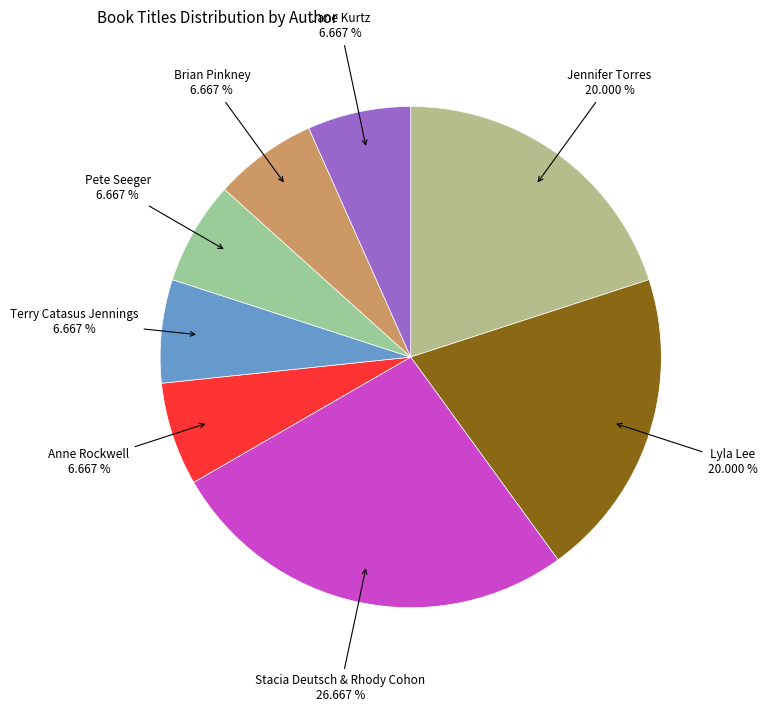

Is there any slice that represents more than half of the pie?

No